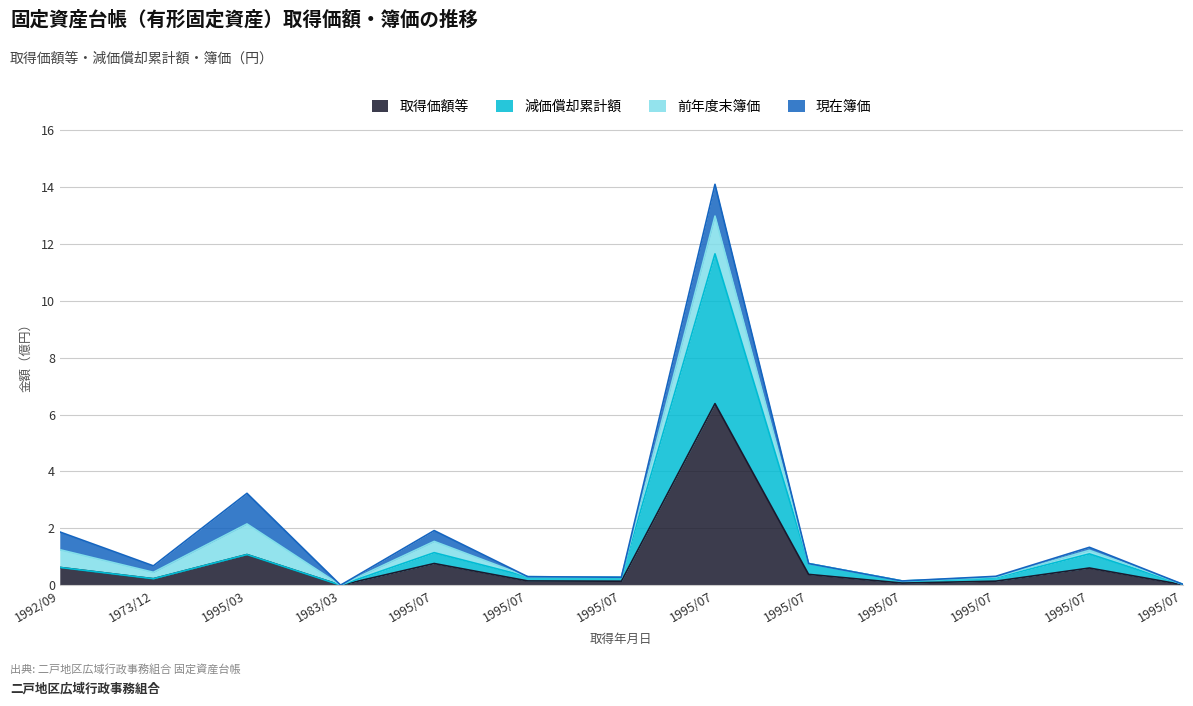

The 減価償却累計額 series shows 0.2 at 1973/12. True or false?

True